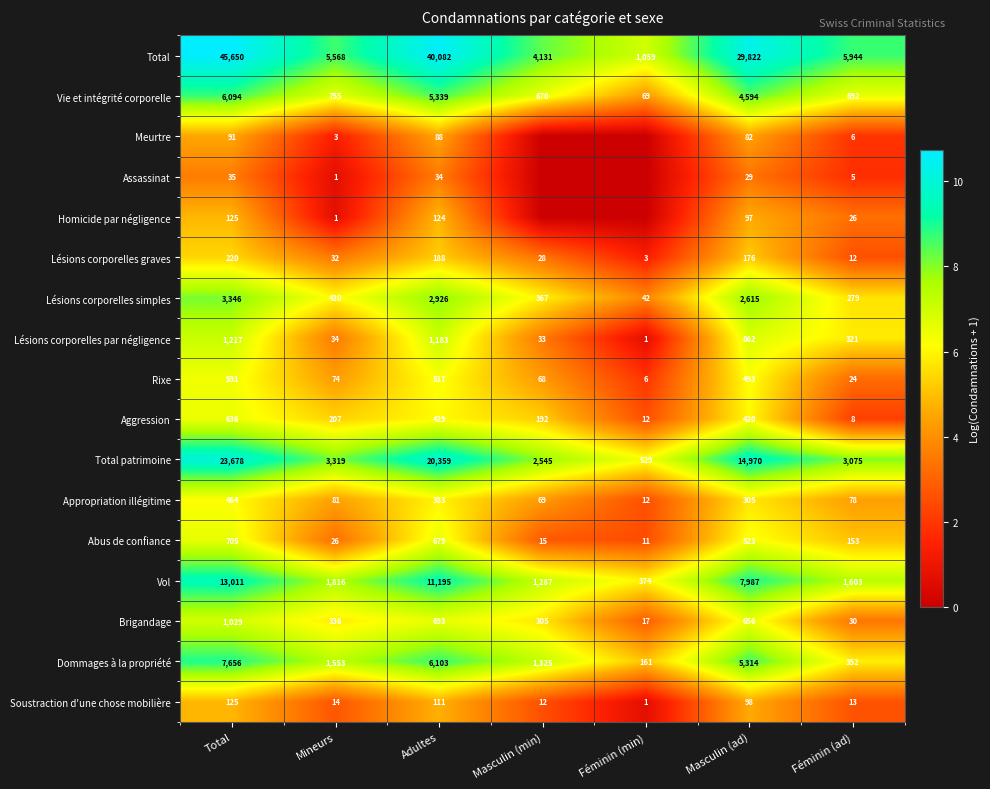

What value does the Brigandage series have at Mineurs?

336